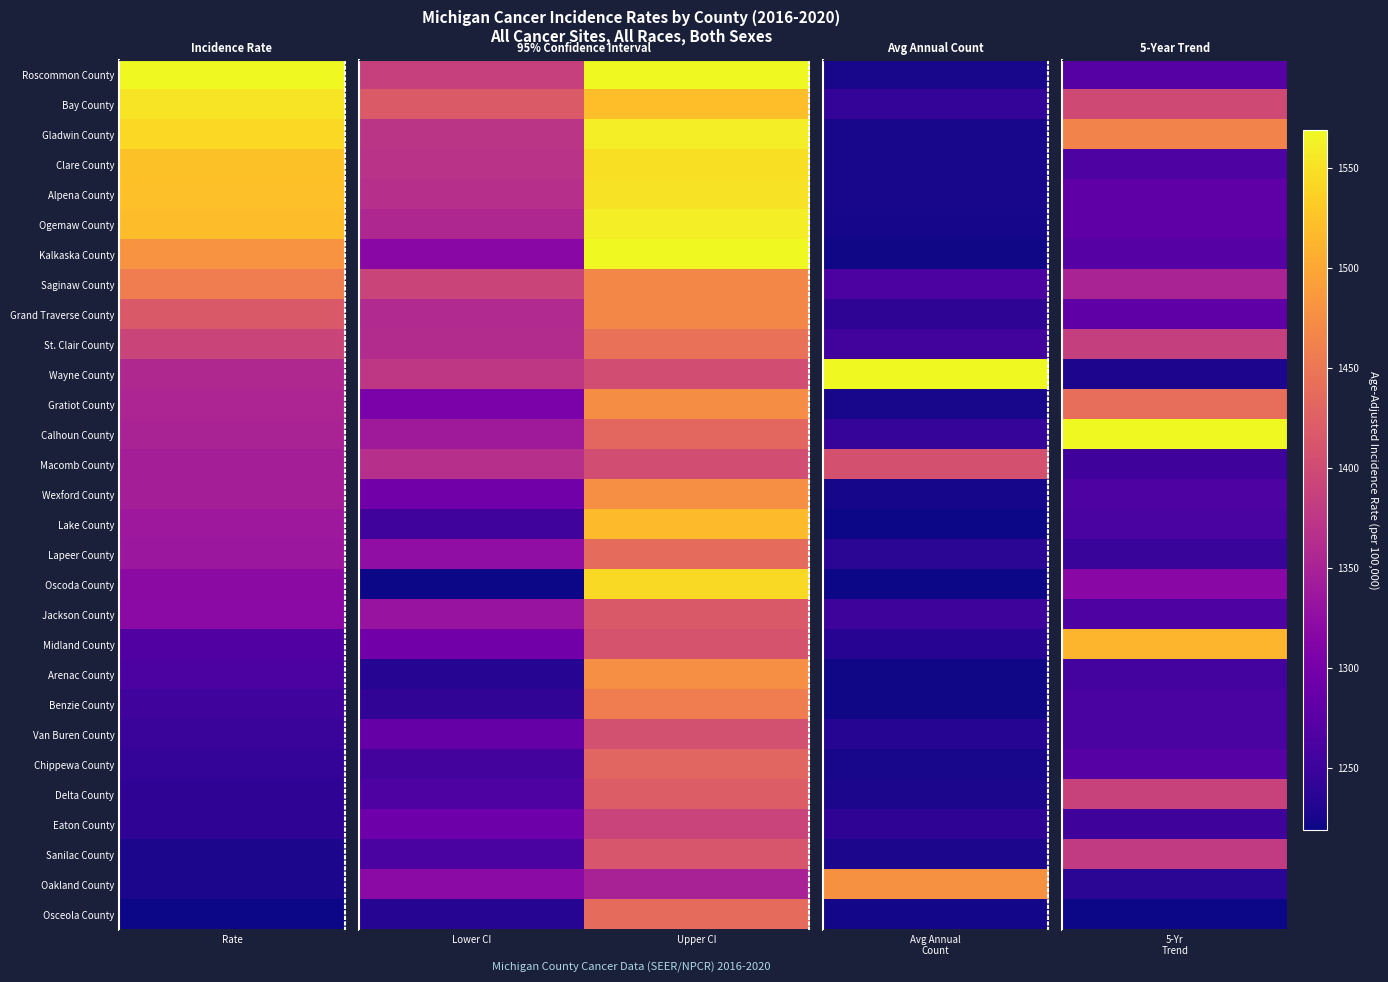

Rank the series by their maximum value, from highest to lowest.

Kalkaska County, Roscommon County, Gladwin County, Ogemaw County, Alpena County, Clare County, Oscoda County, Bay County, Lake County, Wexford County, Arenac County, Gratiot County, Saginaw County, Grand Traverse County, Benzie County, St. Clair County, Osceola County, Lapeer County, Calhoun County, Chippewa County, Delta County, Jackson County, Sanilac County, Midland County, Van Buren County, Wayne County, Macomb County, Eaton County, Oakland County